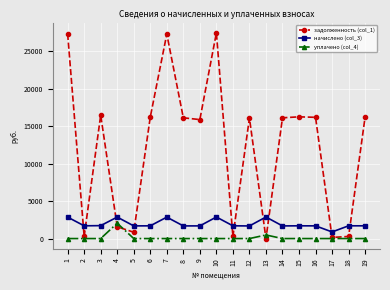

What is the greatest value displayed?

27449.0